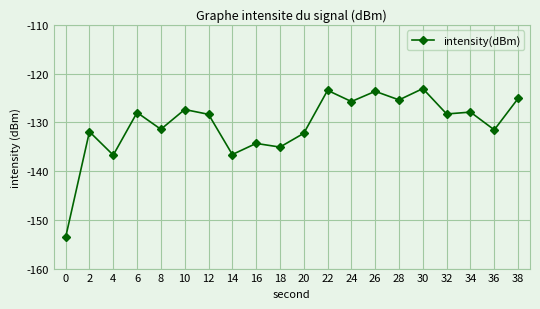

What is the maximum value shown in the chart?

-123.1